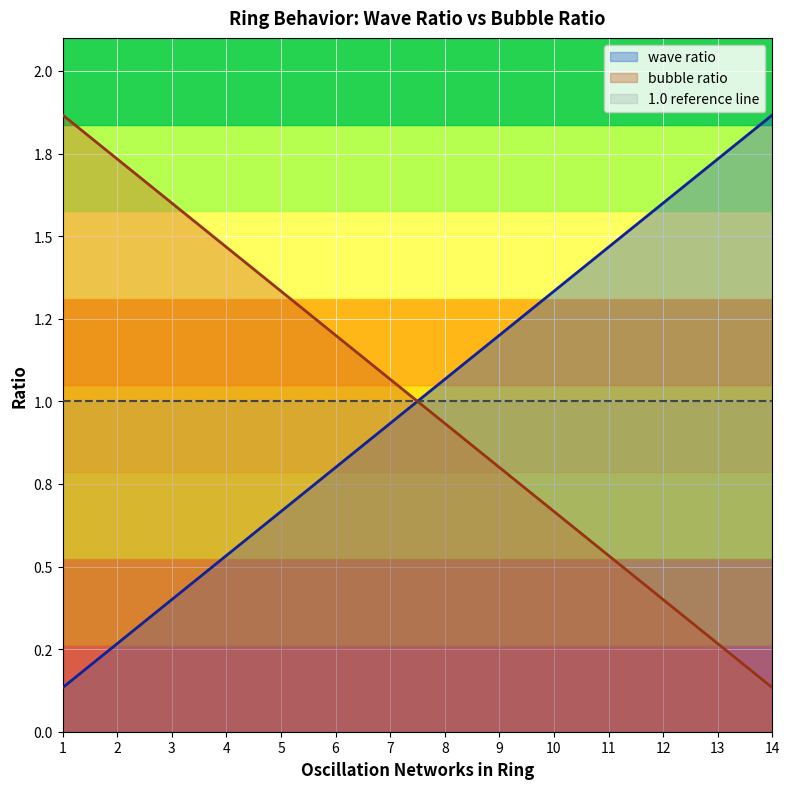

True or false: wave ratio has a value of 0.8 at 4.

False